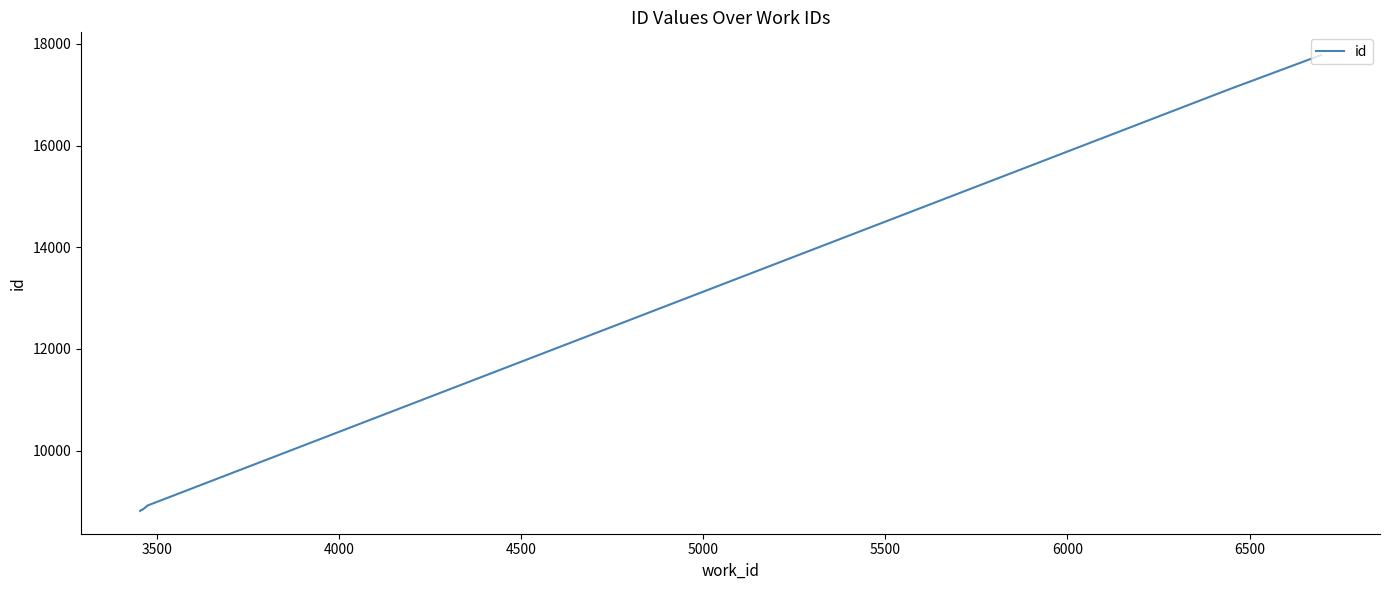

What is the value of the 1st point from the left?

8813